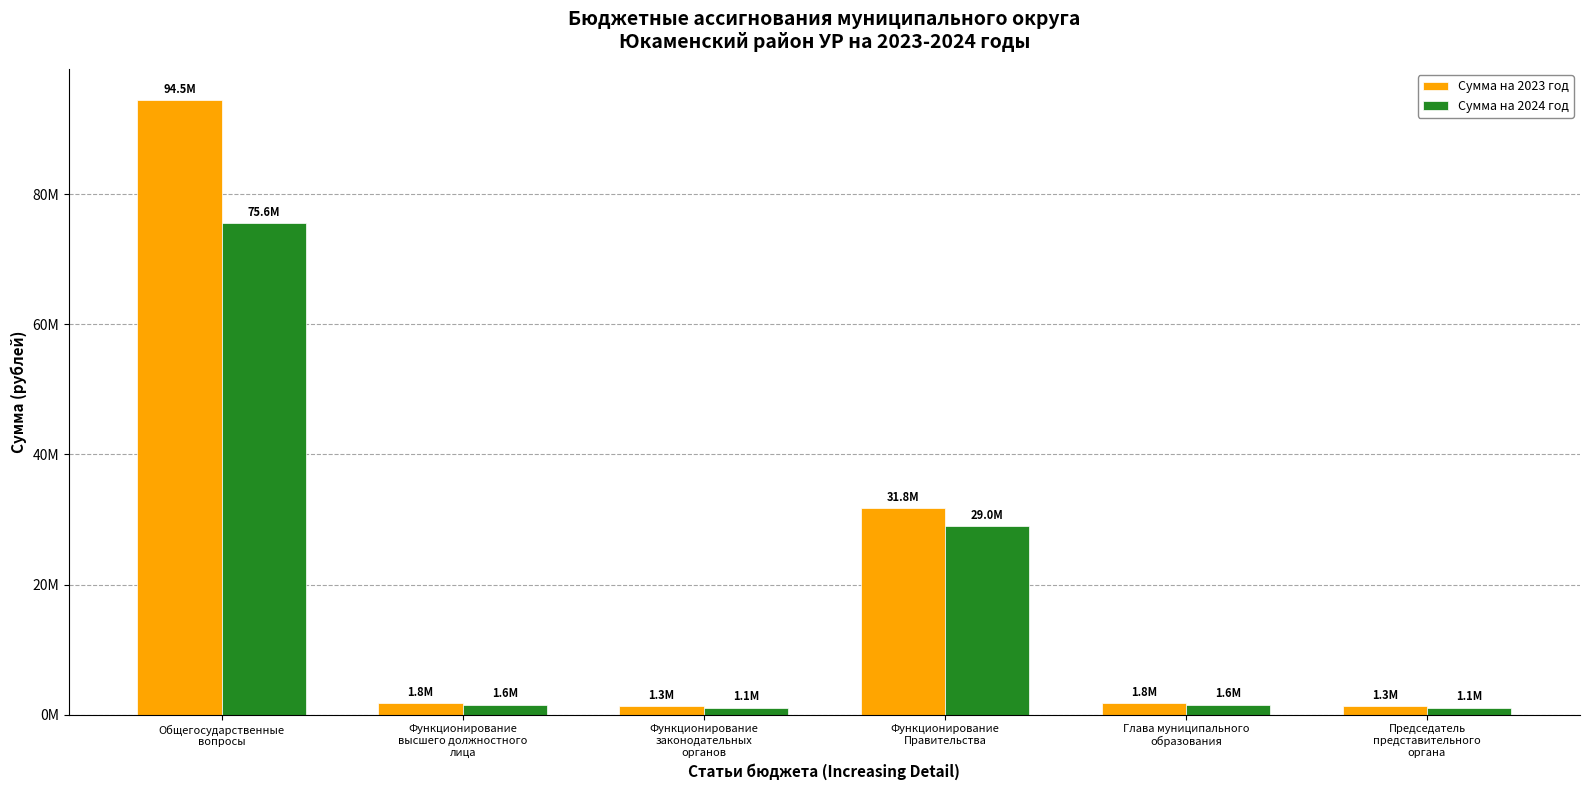

List the series in order of their peak value, highest first.

Сумма на 2023 год, Сумма на 2024 год